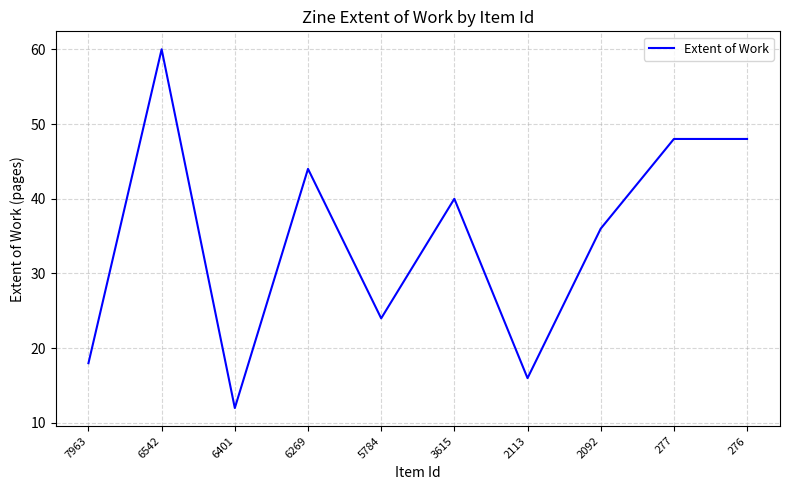

What is the difference between the maximum and minimum values?

48